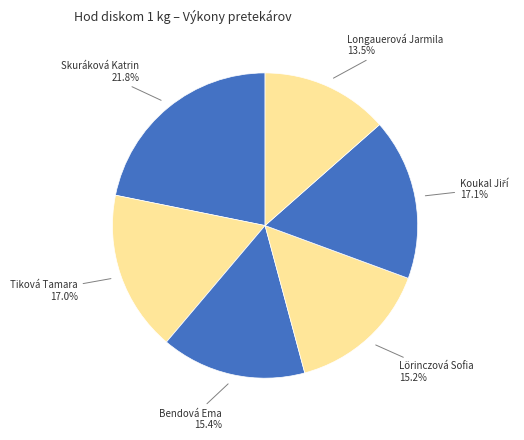

Is there any slice that represents more than half of the pie?

No